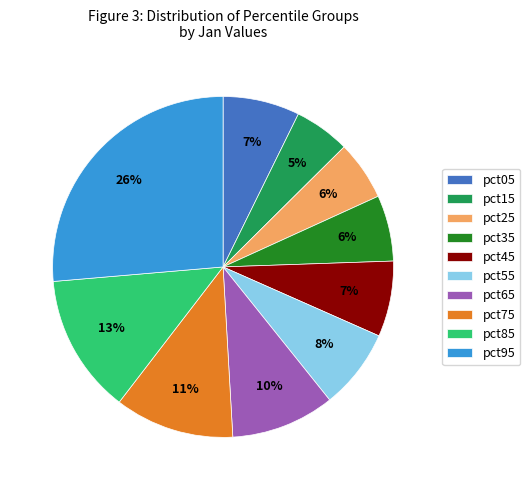

Which slice is the largest?

pct95